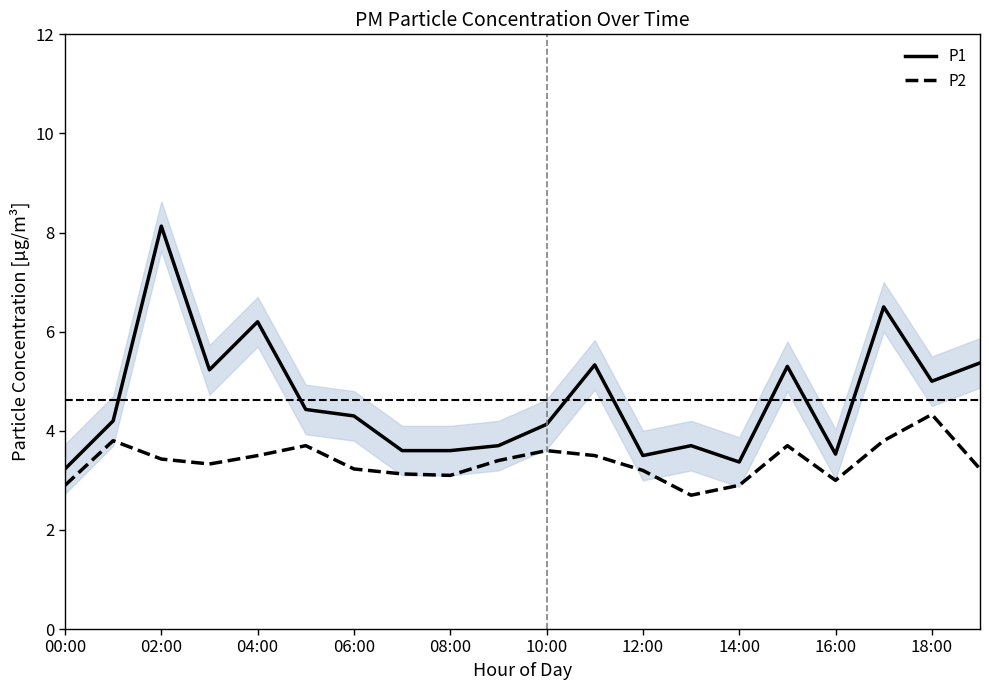

At which label does P1 reach its peak?

02:00